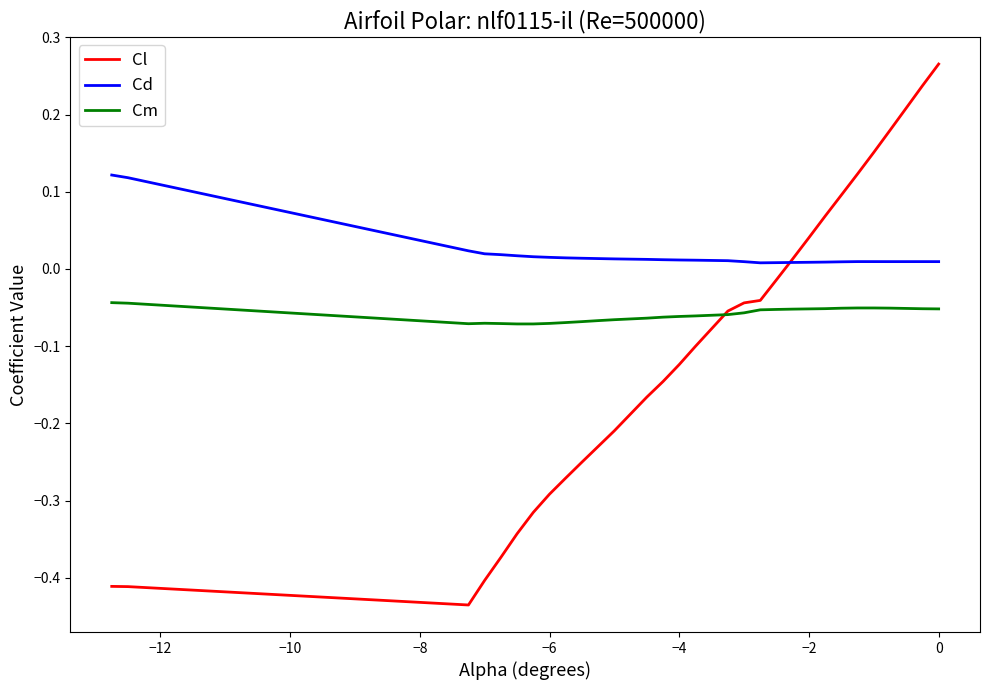

Which series has the largest range (max minus min)?

Cl